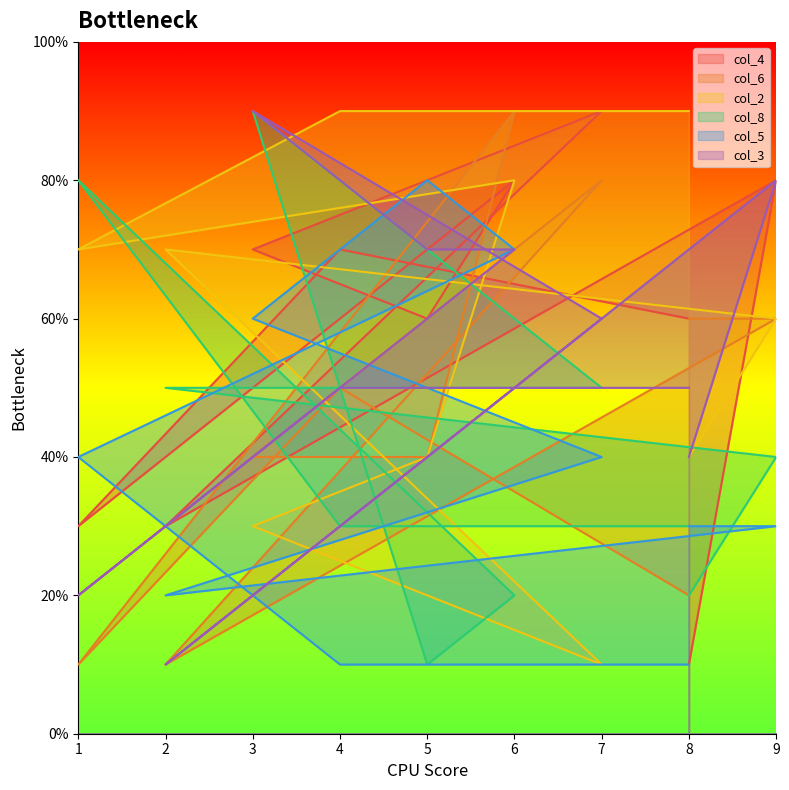

How many interior local valleys does the col_2 series have?

2